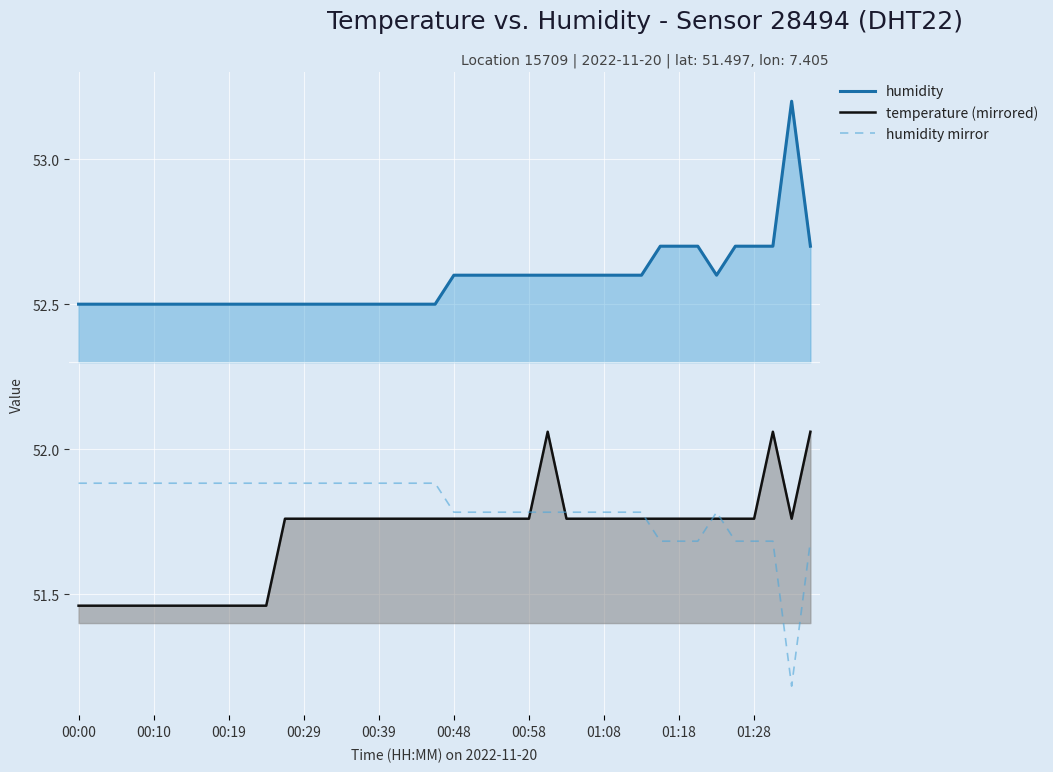

Which series has the largest total across all categories?

humidity